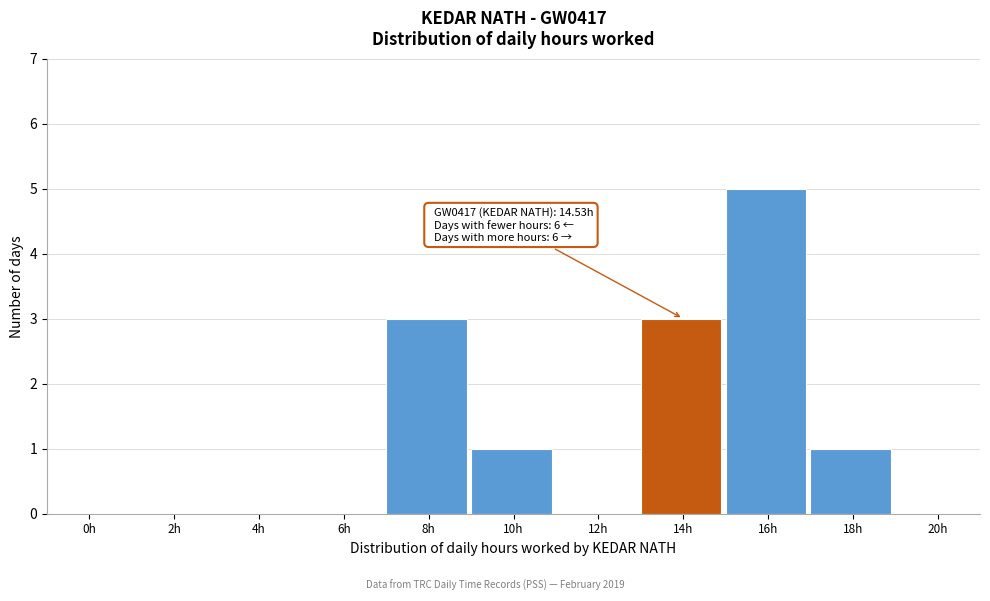

Reading left to right, transcribe all the data shown in this chart.

0h=0	2h=0	4h=0	6h=0	8h=3	10h=1	12h=0	14h=3	16h=5	18h=1	20h=0